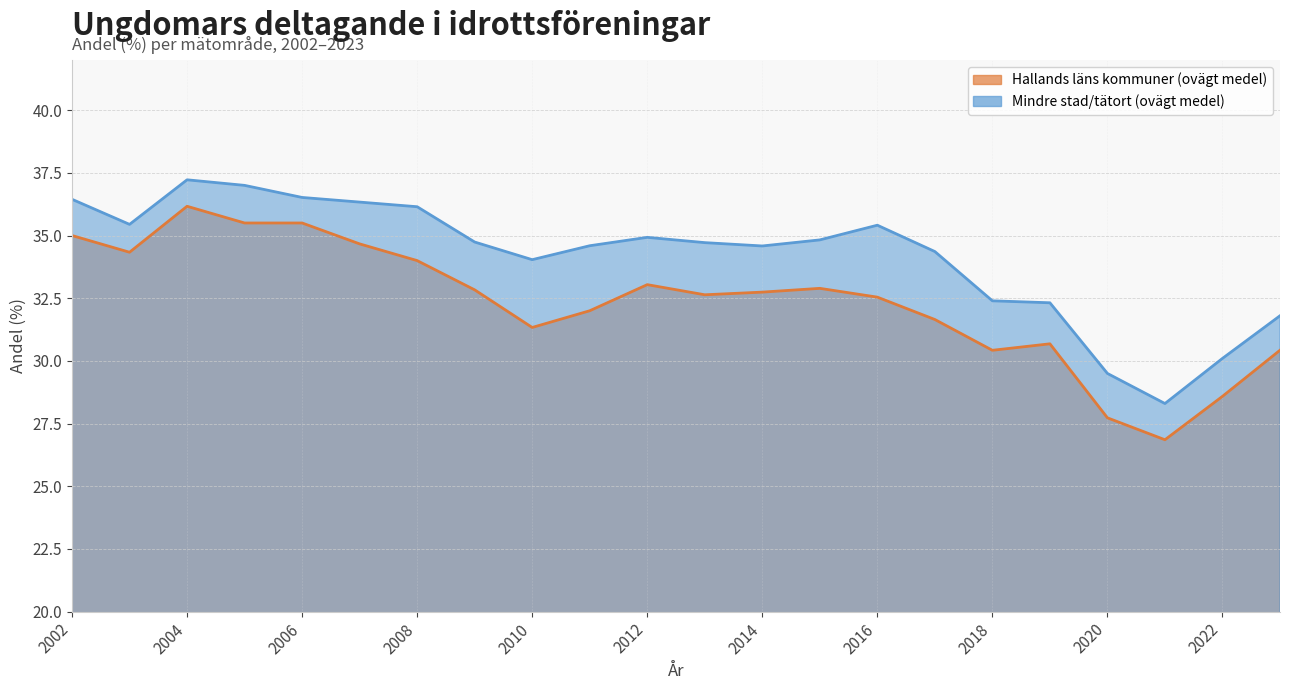

Count the number of categories in the chart.

22